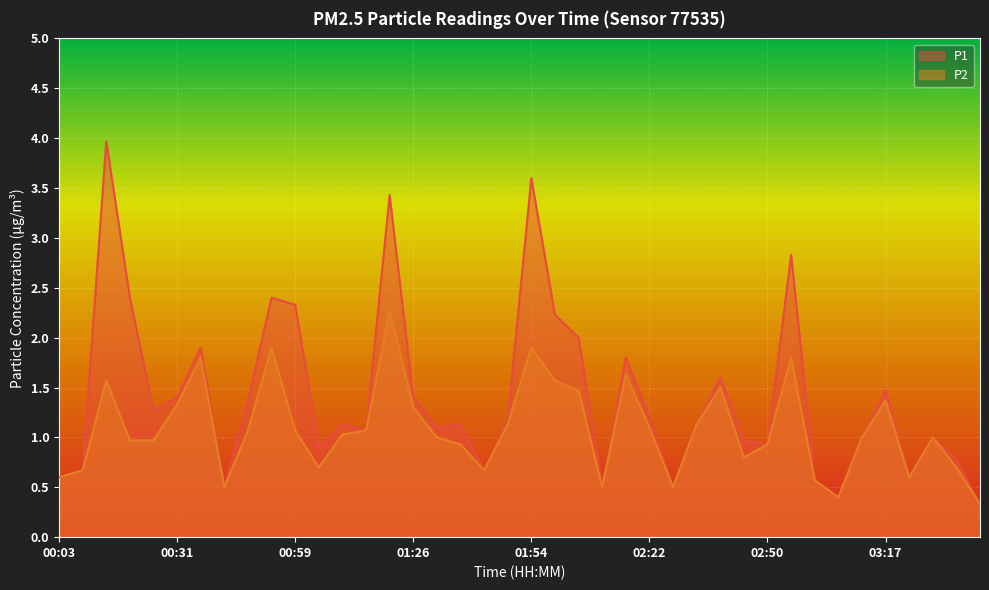

True or false: P2 and P1 intersect in this chart.

False